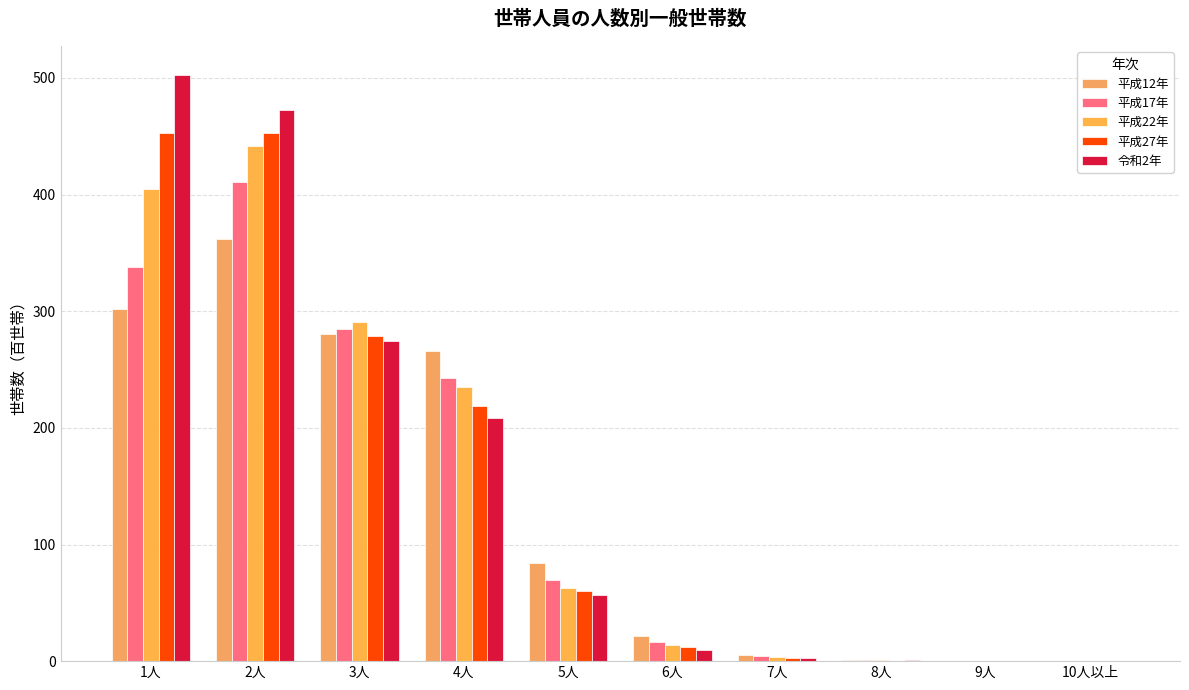

How many data points does each series have?

10